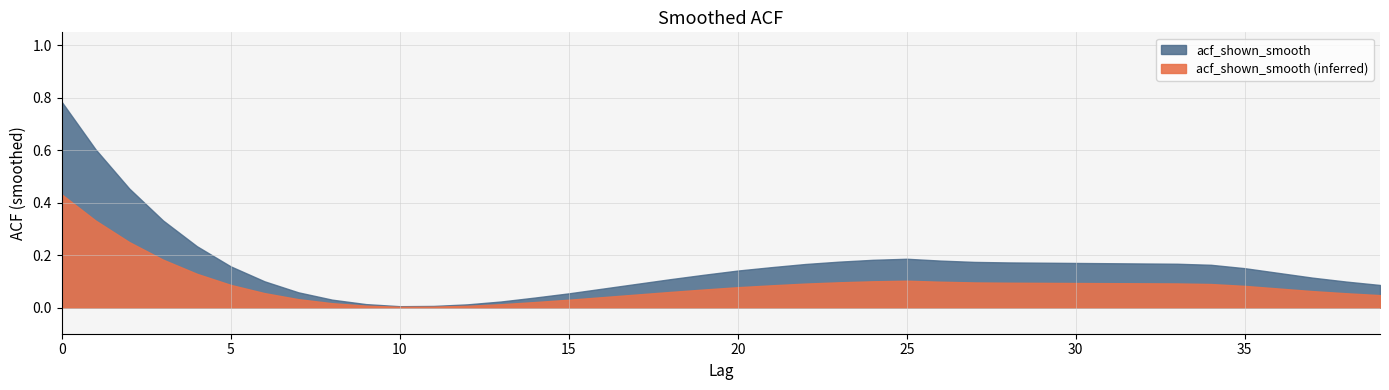

Rank the categories by value from highest to lowest.

0, 1, 2, 3, 4, 25, 24, 26, 23, 27, 28, 29, 30, 31, 32, 33, 22, 34, 5, 21, 35, 20, 36, 19, 37, 18, 6, 38, 17, 39, 16, 7, 15, 14, 8, 13, 9, 12, 11, 10